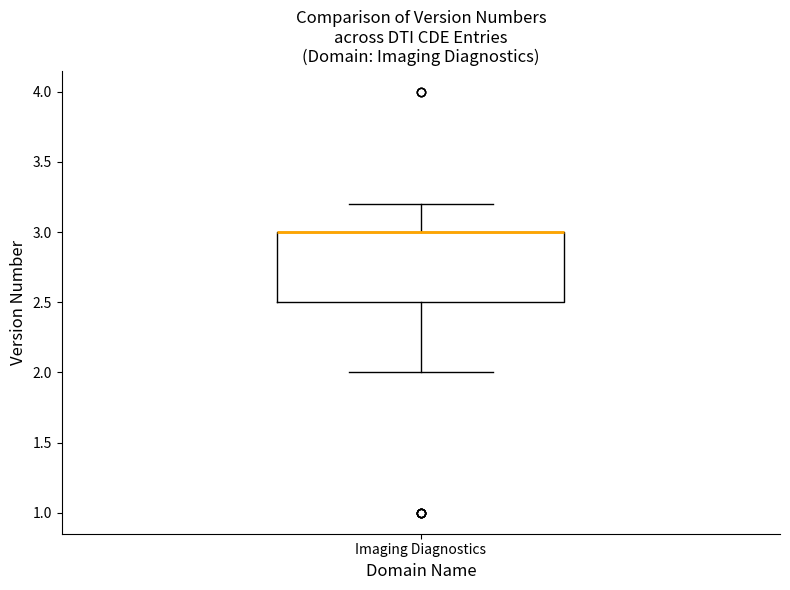

Transcribe this box plot: give where the median line is, the range the box spans, and where the two whiskers end, as read against the y-axis. The values are not printed on the chart, so give them approximately, as read against the axis.

median 3.0 (drawn on the box's upper edge), box 2.5 to 3.0, whiskers 2.0 to 3.2